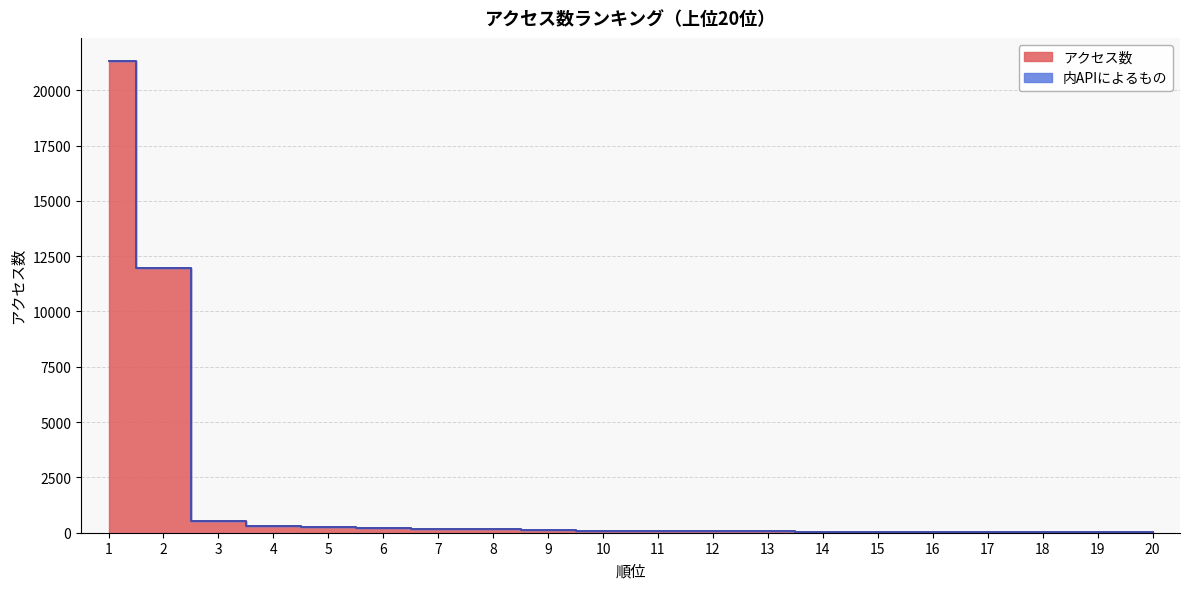

Which label corresponds to the smallest value in the chart?

20